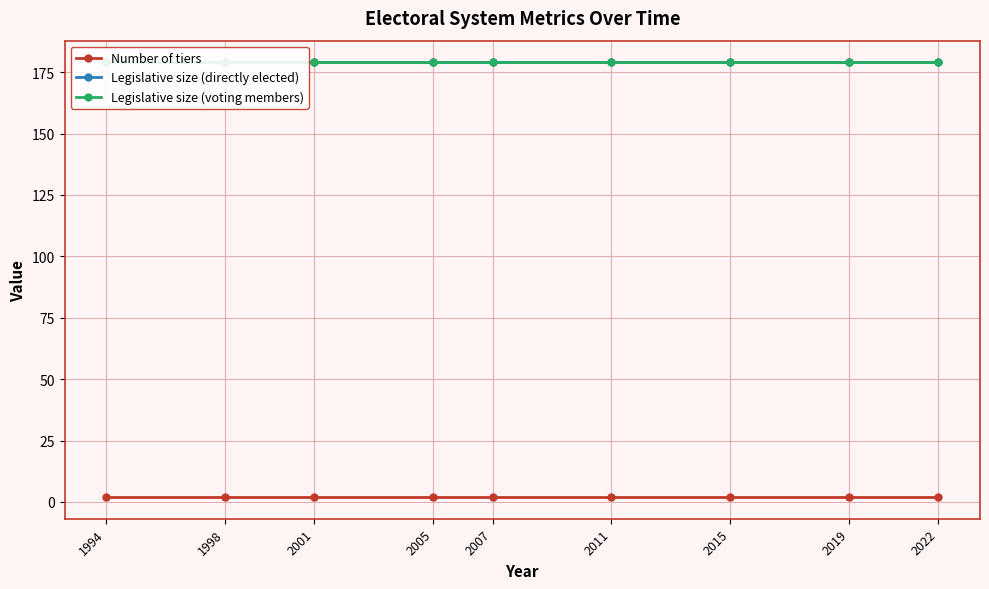

What are all the series names shown in the legend?

Number of tiers, Legislative size (directly elected), Legislative size (voting members)